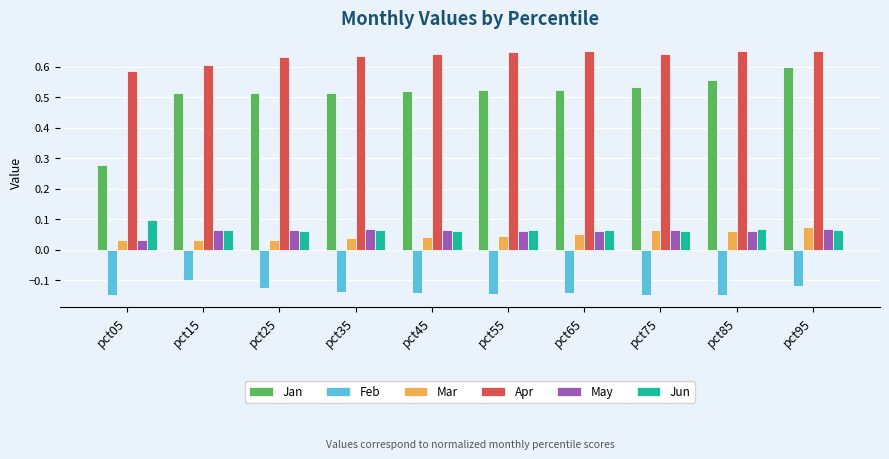

How many May values are between 0 and 1?

10